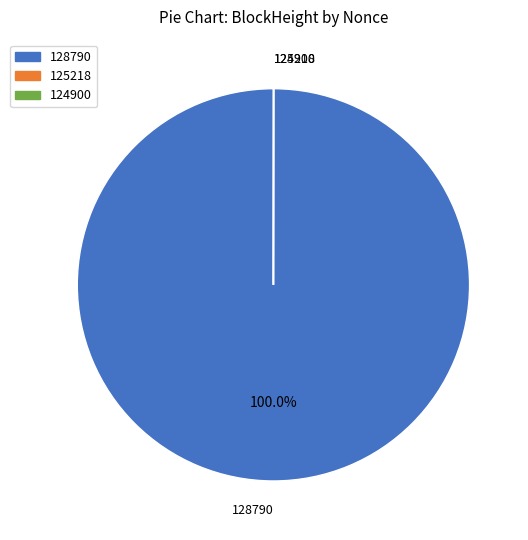

What is the majority slice?

128790